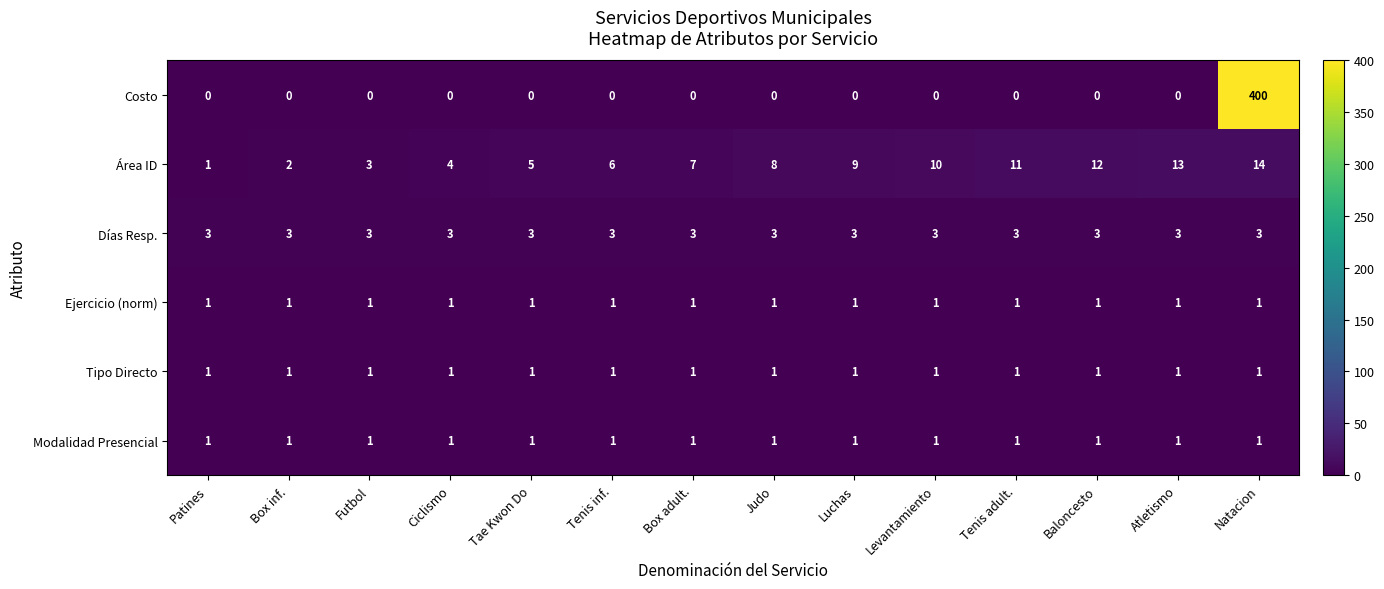

Which series changed the most between Futbol and Box adult.?

Área ID